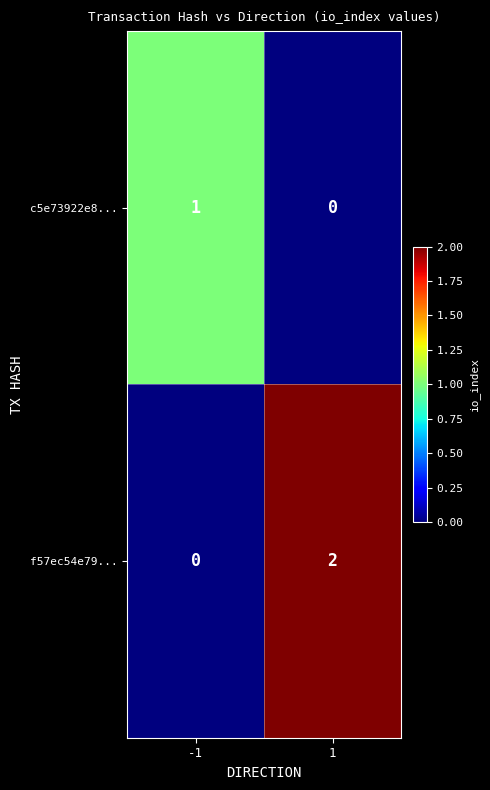

Reading left to right, extract all data points from this chart.

c5e73922e8...: -1=1	1=0
f57ec54e79...: -1=0	1=2